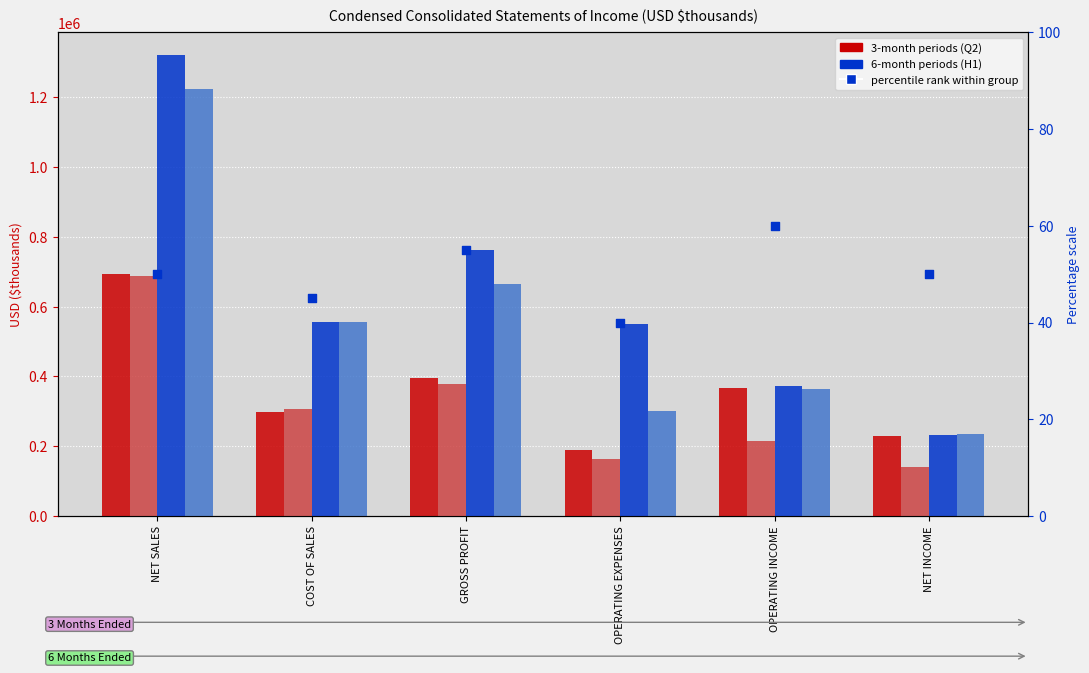

At how many categories does at least one series exceed 1097507?

1